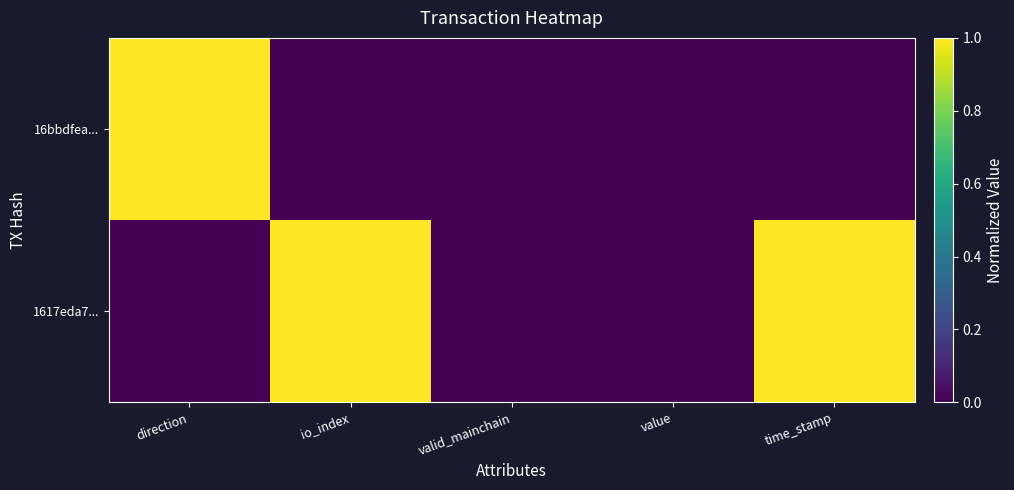

What is the total value across all series at direction?

1